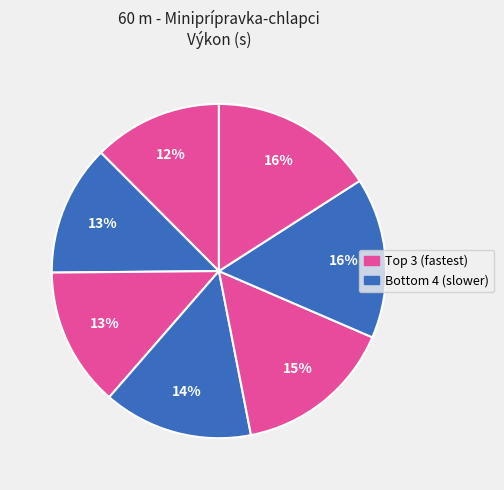

Which slice is the smallest?

Khandl Samuel